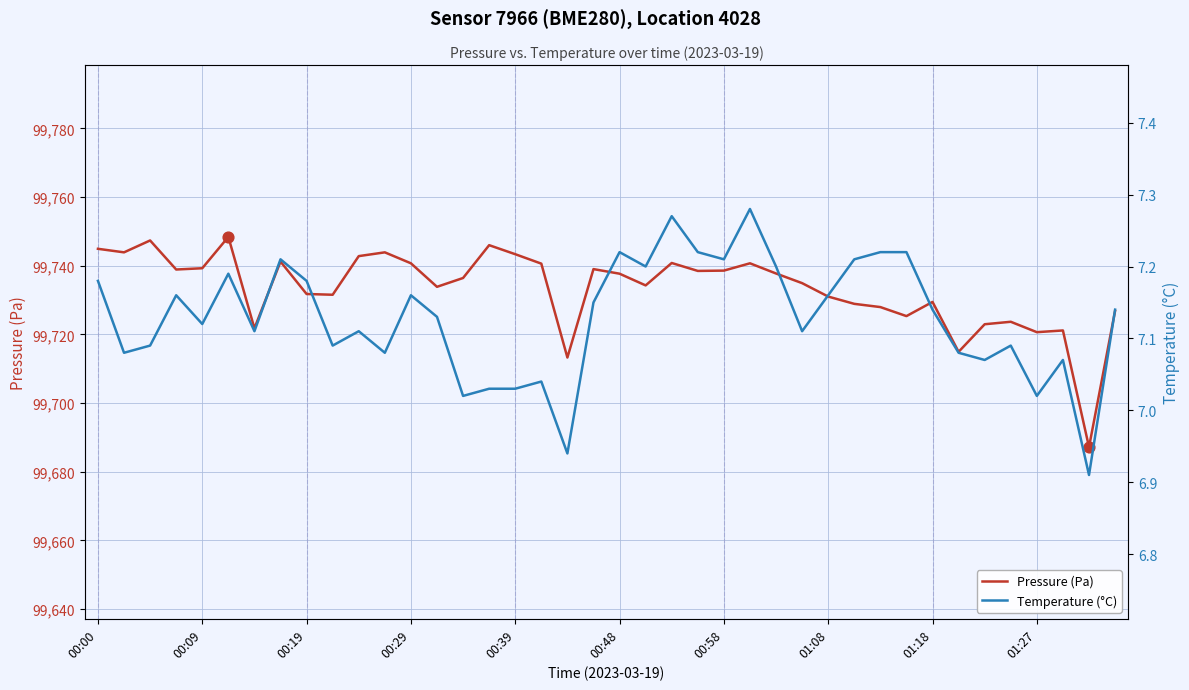

True or false: Pressure (Pa) has a value of 99731.0 at 01:08.

True